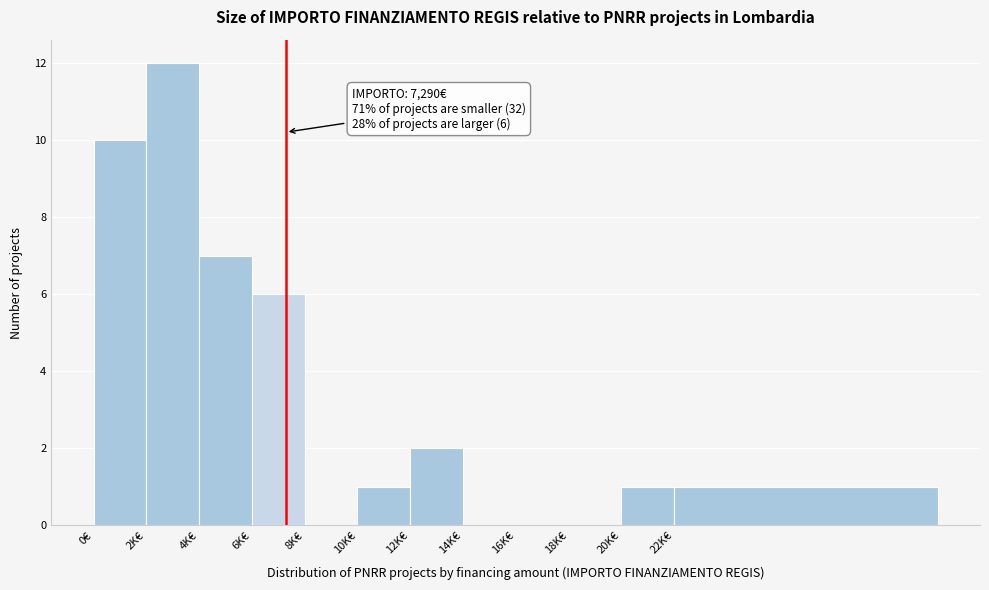

Reading left to right, extract all data points from this chart.

0€=10	2K€=12	4K€=7	6K€=6	8K€=0	10K€=1	12K€=2	14K€=0	16K€=0	18K€=0	20K€=1	22K€=1